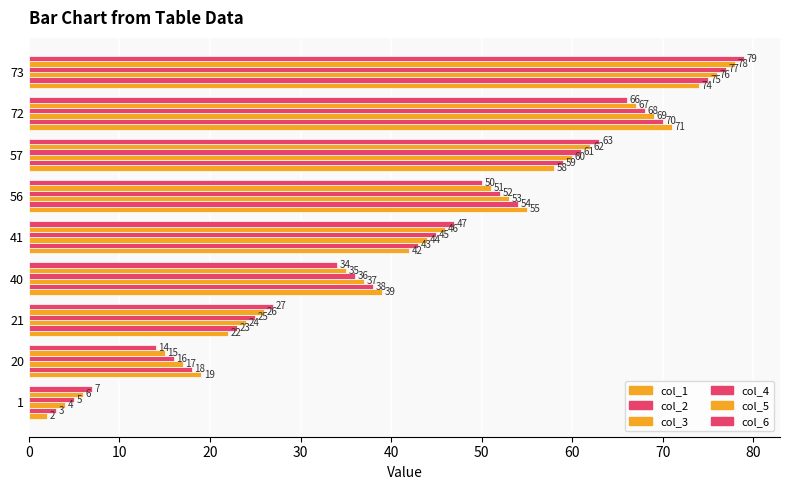

How many series are shown in this chart?

6